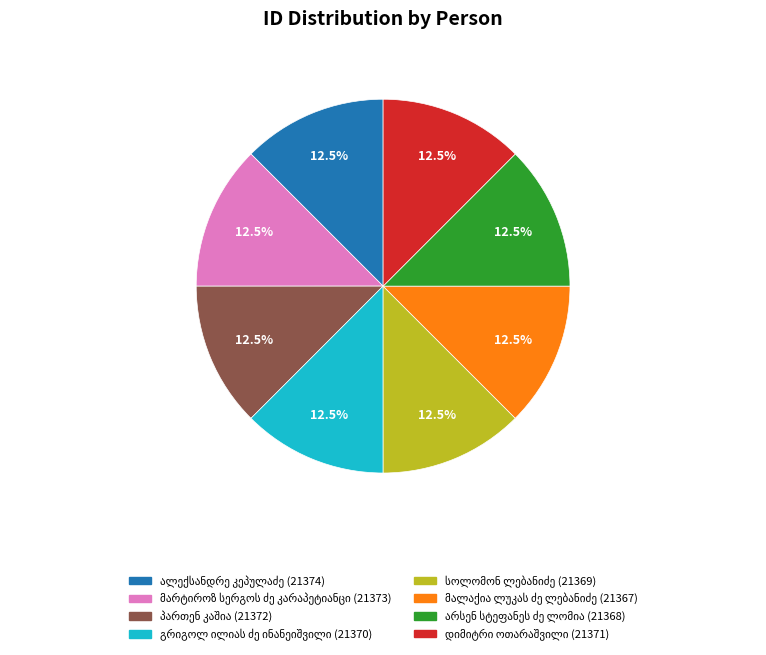

Is there any slice that represents more than half of the pie?

No